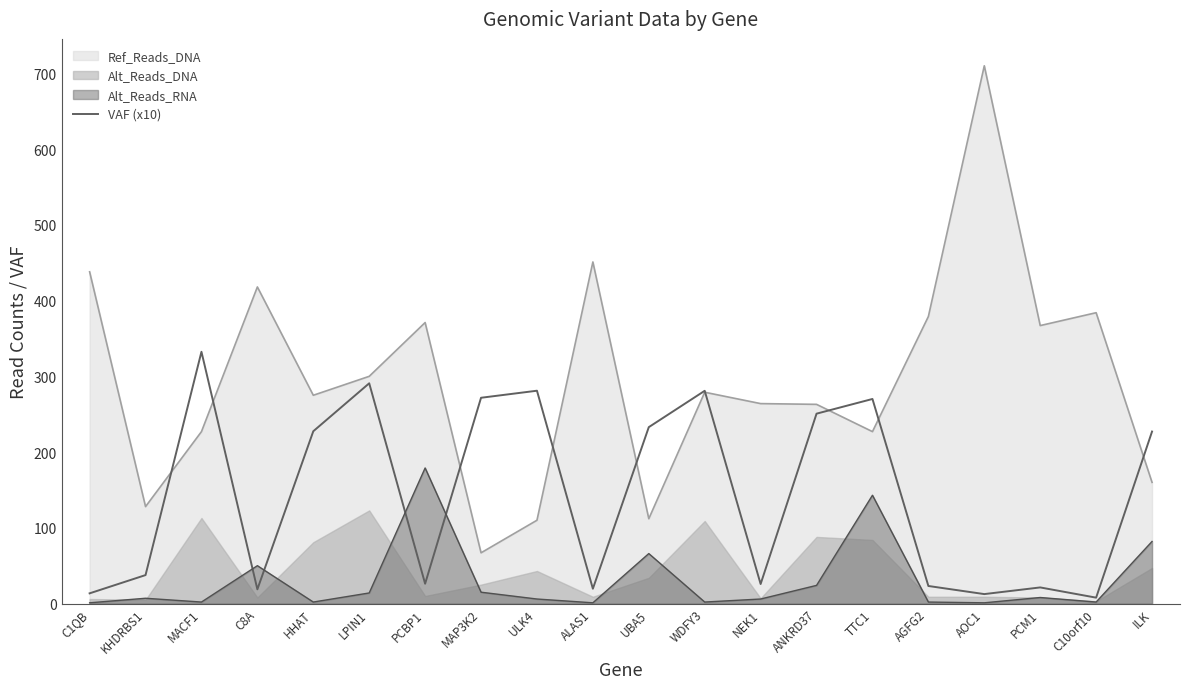

Where does the data first go above 227?

MACF1